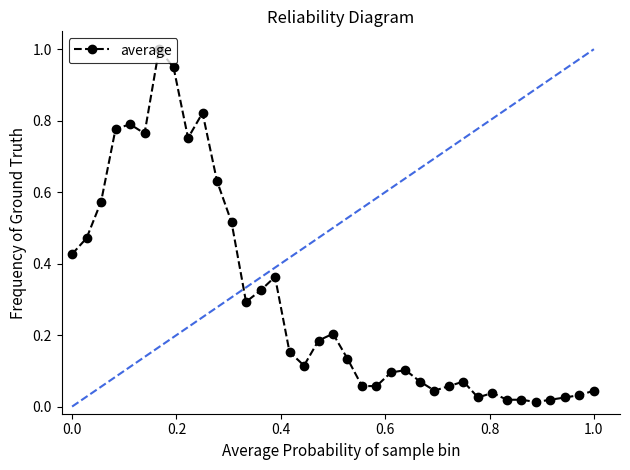

True or false: there are more than 0 points higher than both neighbors.

True